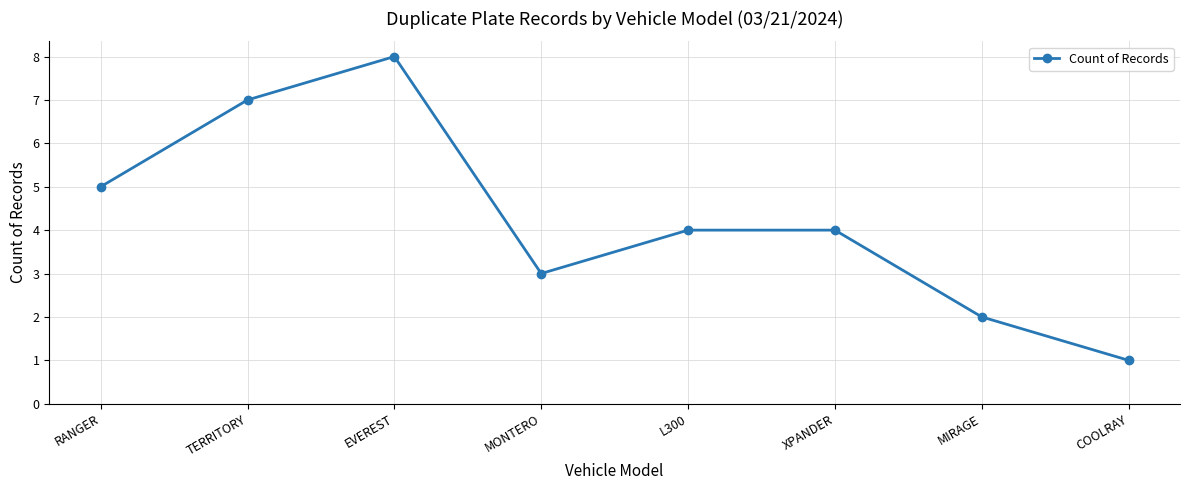

What is the approximate value at MONTERO?

3